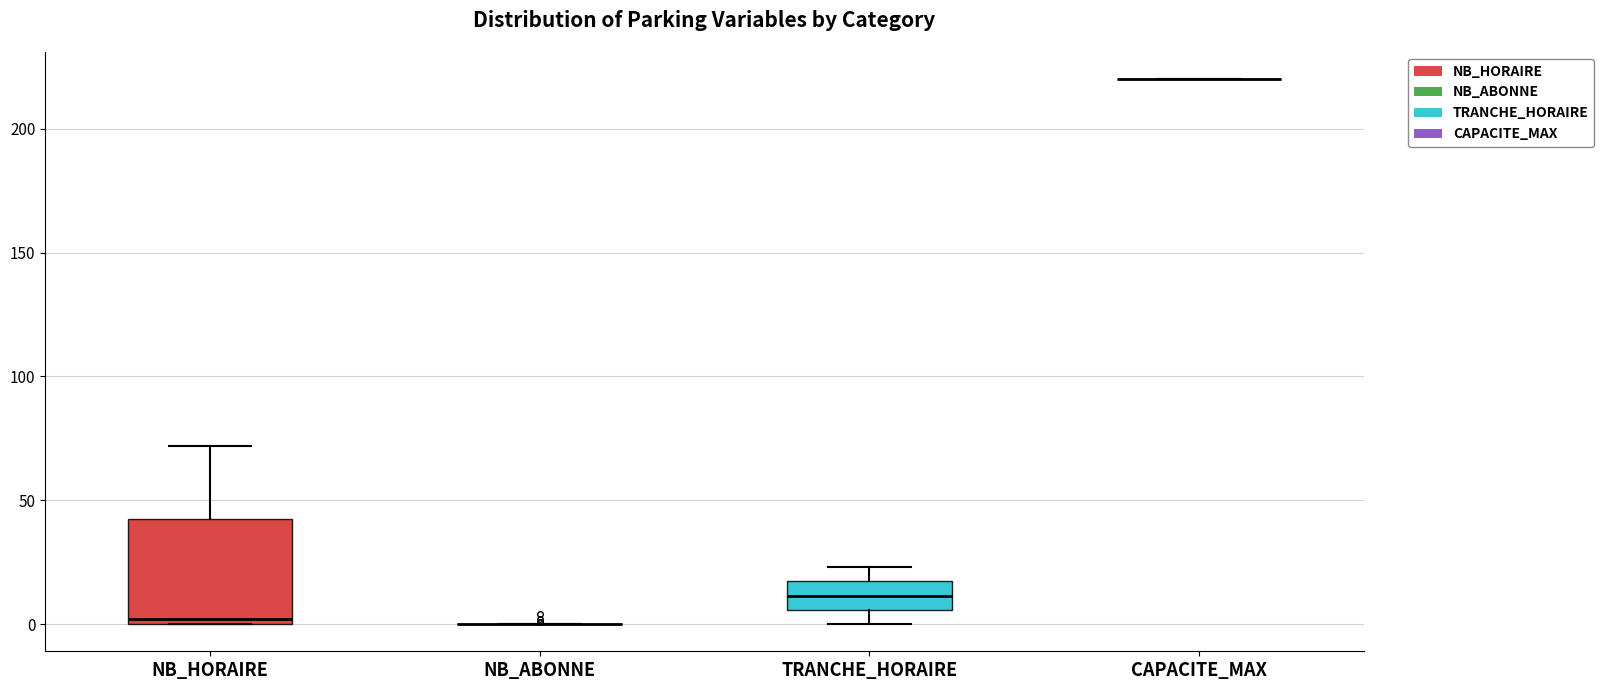

Reading left to right, transcribe this box plot: for each box, give where its median line is, the range the box spans, and where its two whiskers end, as read against the y-axis. The values are not printed on the chart, so give them approximately, as read against the axis.

NB_HORAIRE: median 0 (just above the box's lower edge), box 0 to 45, whiskers 0 to 70
NB_ABONNE: box collapsed to a line at 0, whiskers 0 to 0
TRANCHE_HORAIRE: median 10, box 5 to 15, whiskers 0 to 25
CAPACITE_MAX: box collapsed to a line at 220, whiskers 220 to 220